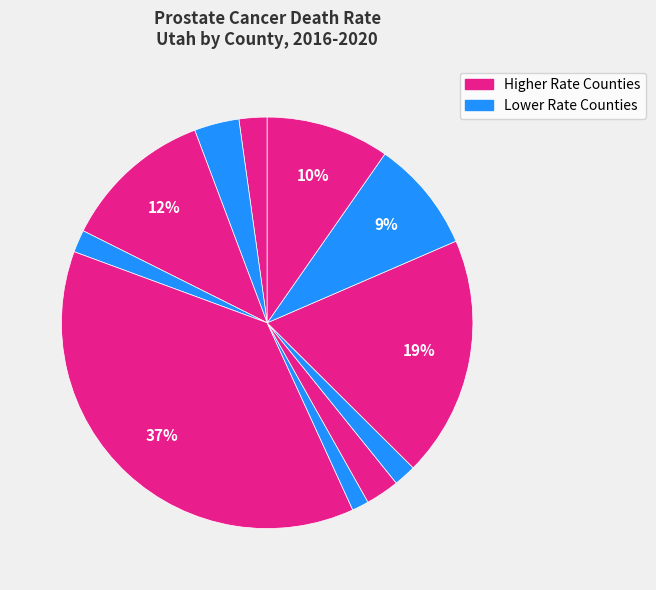

How many slices are in this pie chart?

11